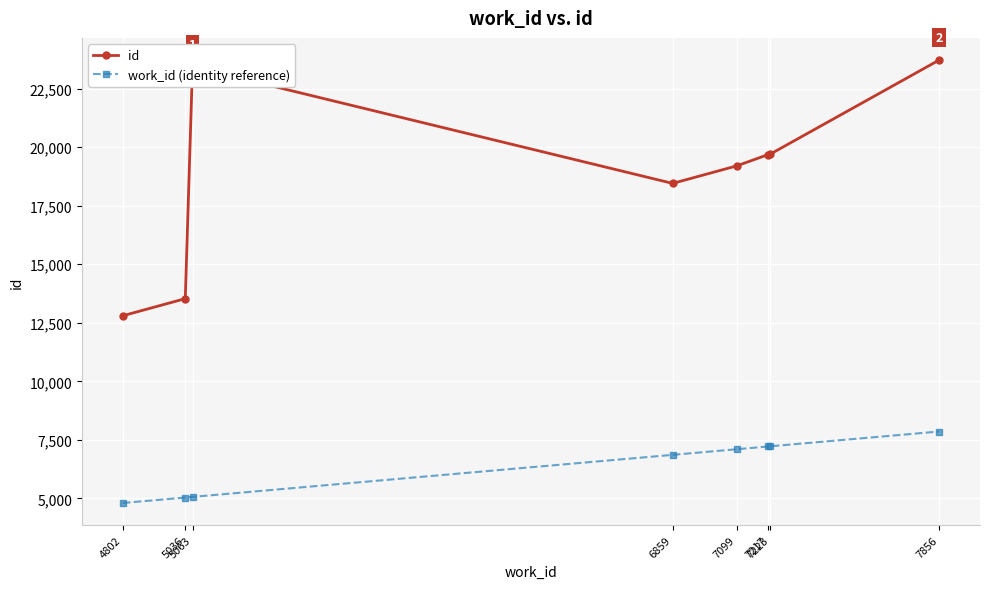

What is the difference between the maximum and minimum values in the work_id (identity reference) series?

3054